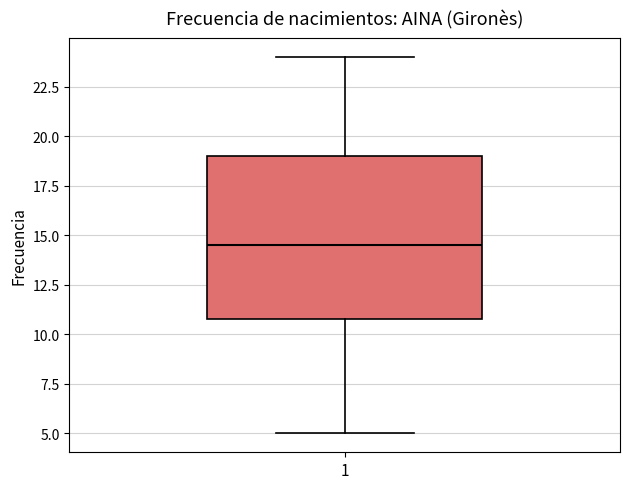

Transcribe this box plot: give where the median line is, the range the box spans, and where the two whiskers end, as read against the y-axis. The values are not printed on the chart, so give them approximately, as read against the axis.

median 14.5, box 11.0 to 19.0, whiskers 5.0 to 24.0